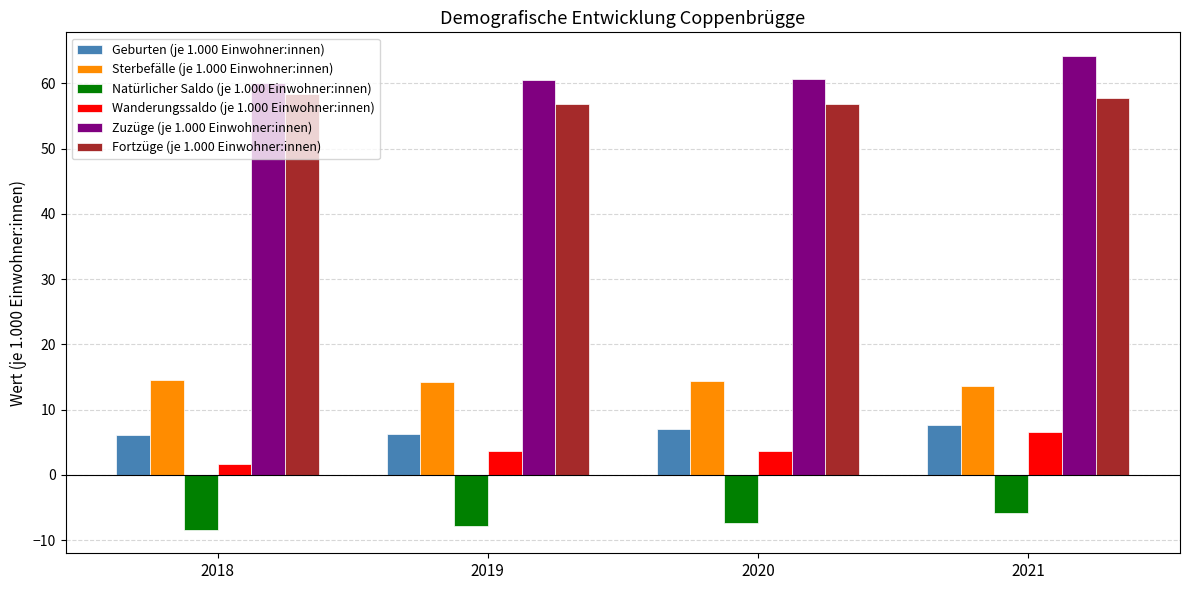

What is the smallest value displayed?

-8.4